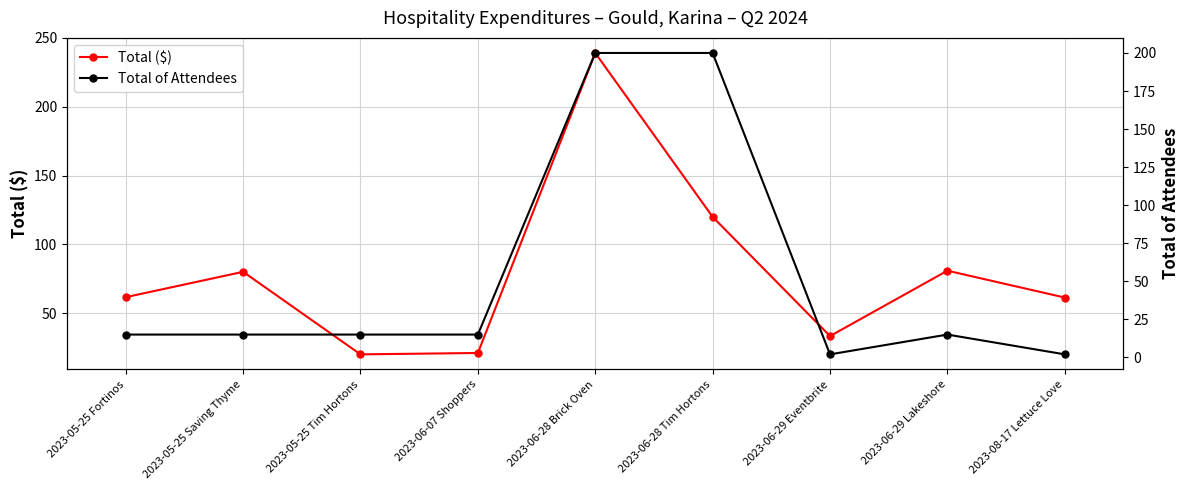

True or false: Total of Attendees and Total ($) intersect in this chart.

True